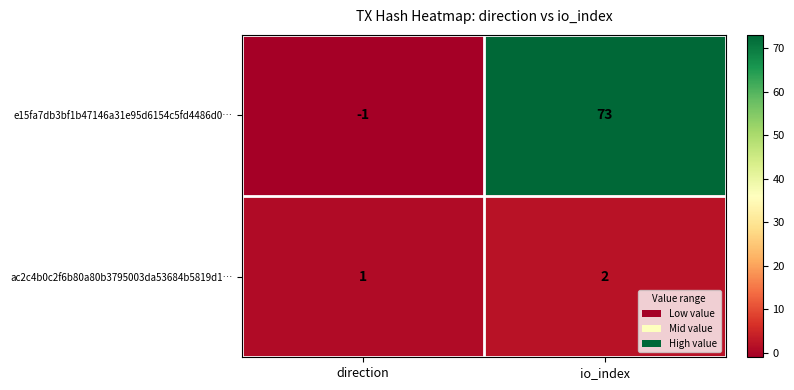

What is the average value of the e15fa7db3bf1b47146a31e95d6154c5fd4486d0… series?

36